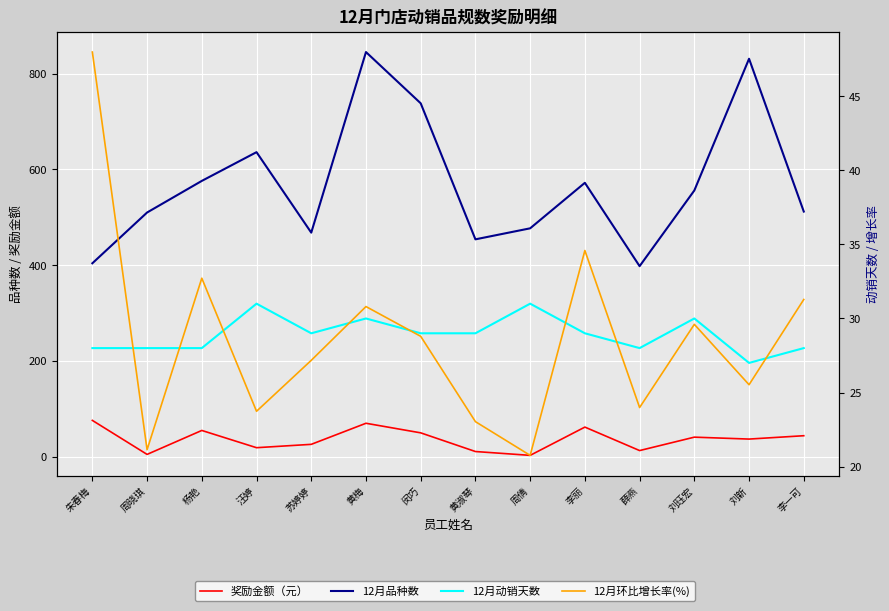

Reading left to right, list all the values displayed in this chart.

奖励金额（元）: 朱春梅=76.0	周晓琪=5.0	杨艳=55.0	汪婷=19.0	苏婷婷=26.0	黄梅=70.0	闵巧=50.0	黄淑琴=11.0	周倩=3.0	李丽=62.0	薛燕=13.0	刘珏宏=41.0	刘新=37.0	李一可=44.0
12月品种数: 朱春梅=404.0	周晓琪=510.0	杨艳=576.0	汪婷=636.0	苏婷婷=468.0	黄梅=845.0	闵巧=738.0	黄淑琴=454.0	周倩=477.0	李丽=572.0	薛燕=398.0	刘珏宏=556.0	刘新=831.0	李一可=512.0
12月动销天数: 朱春梅=28.0	周晓琪=28.0	杨艳=28.0	汪婷=31.0	苏婷婷=29.0	黄梅=30.0	闵巧=29.0	黄淑琴=29.0	周倩=31.0	李丽=29.0	薛燕=28.0	刘珏宏=30.0	刘新=27.0	李一可=28.0
12月环比增长率(%): 朱春梅=48.0	周晓琪=21.1	杨艳=32.7	汪婷=23.7	苏婷婷=27.2	黄梅=30.8	闵巧=28.8	黄淑琴=23.0	周倩=20.8	李丽=34.6	薛燕=24.0	刘珏宏=29.6	刘新=25.5	李一可=31.3